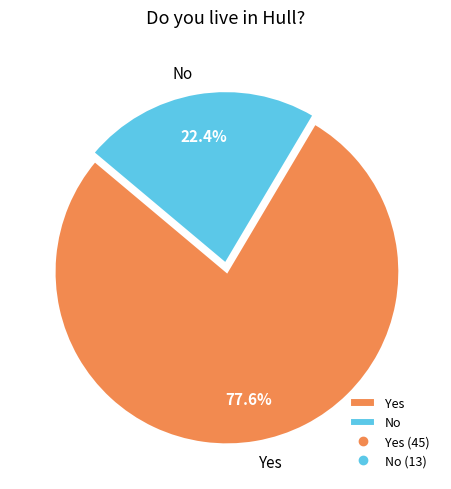

Is there a majority slice in this chart?

Yes